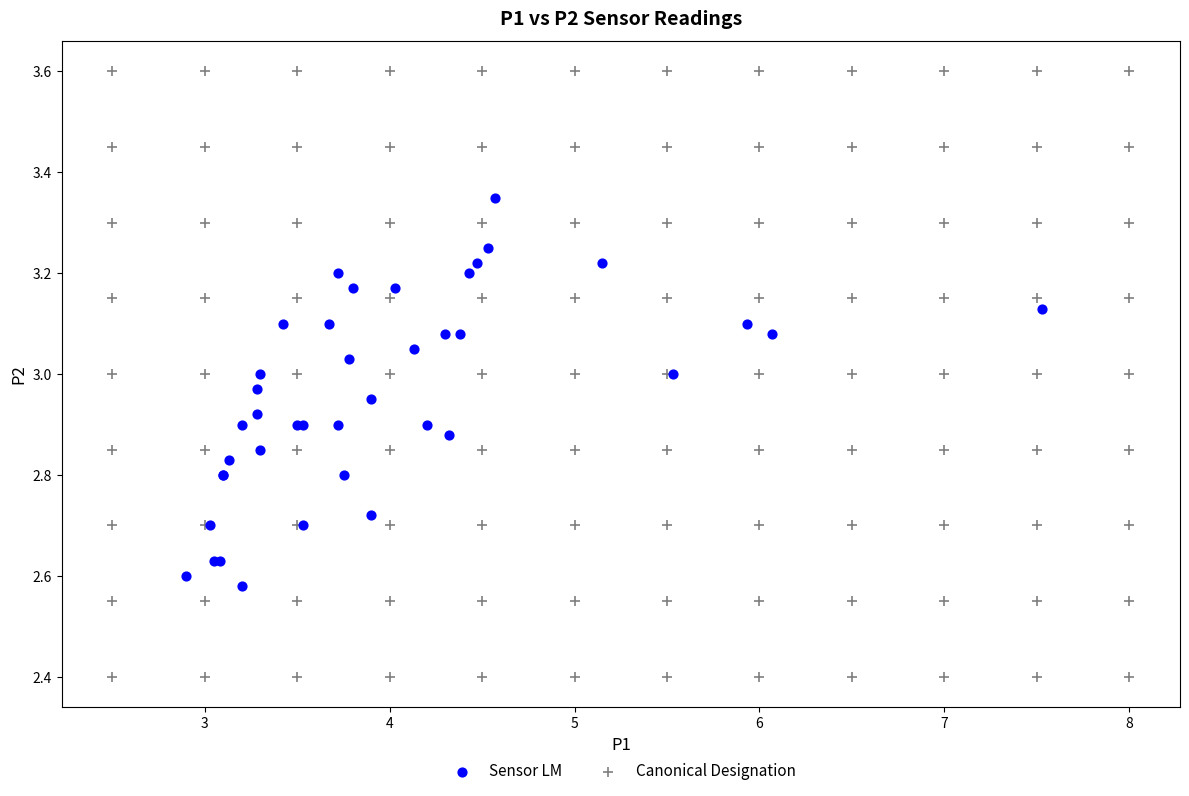

Which series reaches the minimum Y coordinate?

Canonical Designation